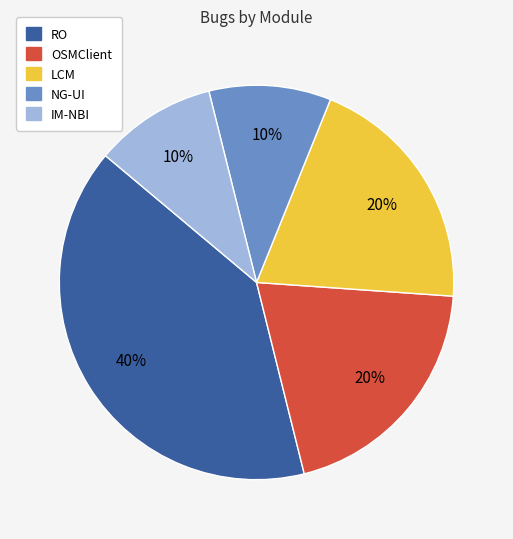

What is the largest slice in the pie chart?

RO